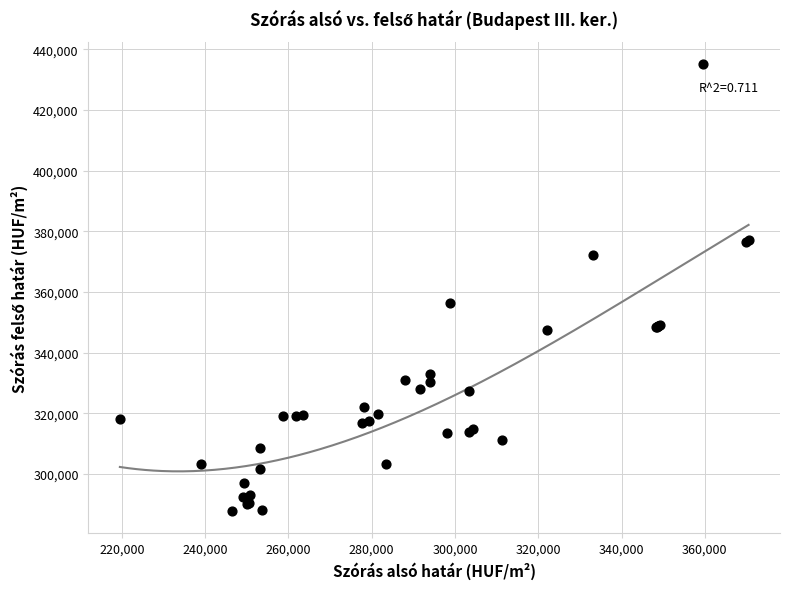

What Y value in the scatter plot is closest to 361515?

356318